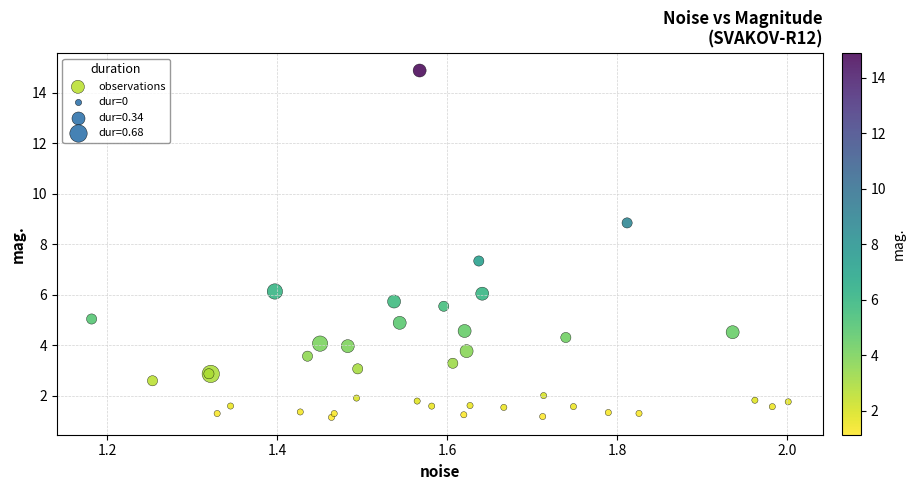

What Y value in the scatter plot is closest to 8?

7.3